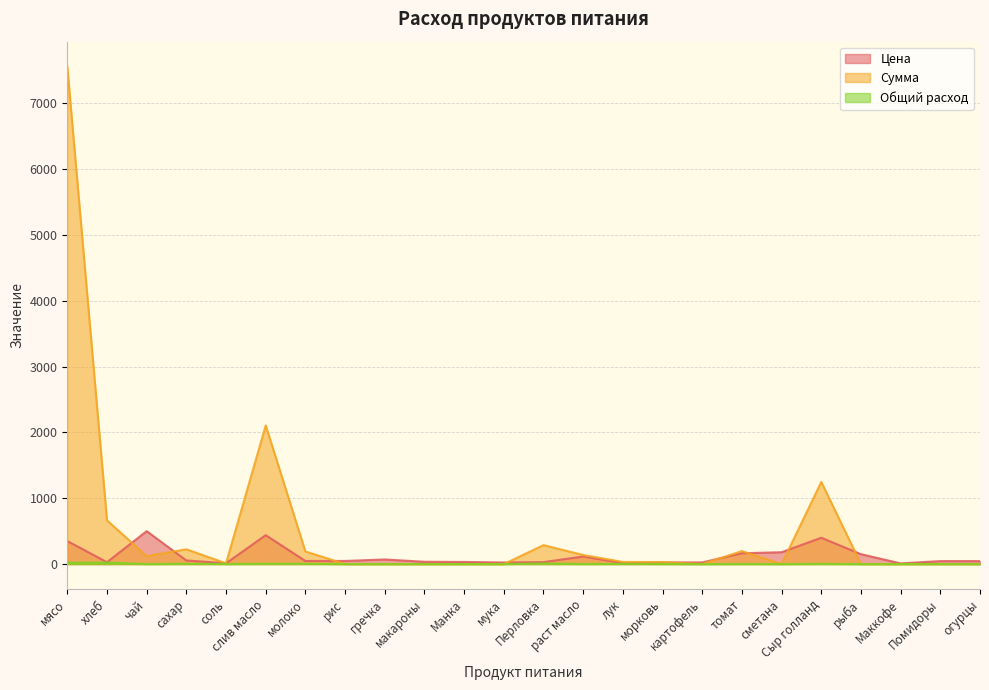

What is the sum of the Цена values at Помидоры and морковь?

70.0